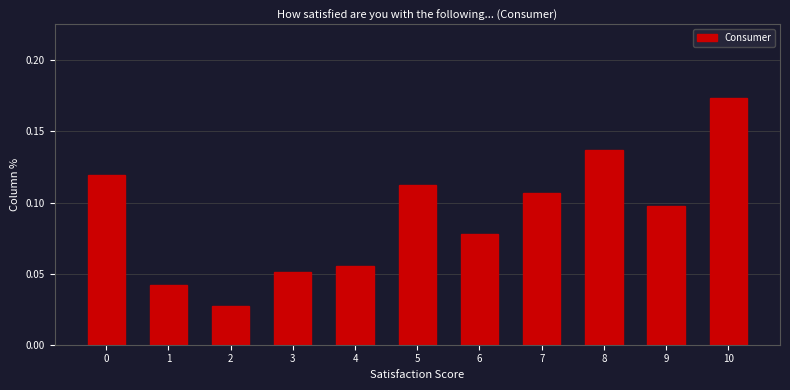

What is the change in value from 2 to 8?

+0.1